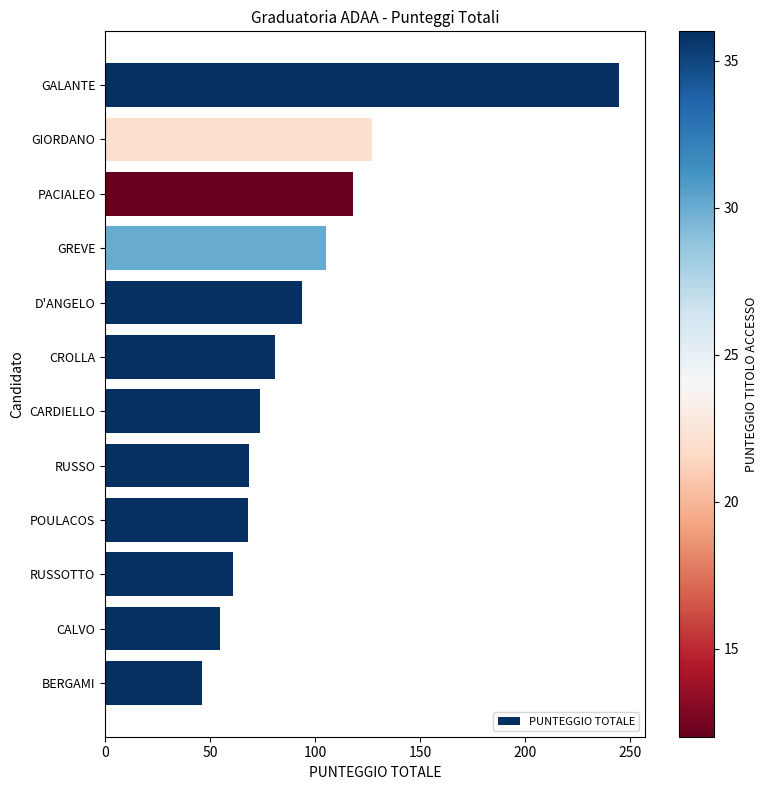

What is the label of the 7th bar from the top?

CARDIELLO